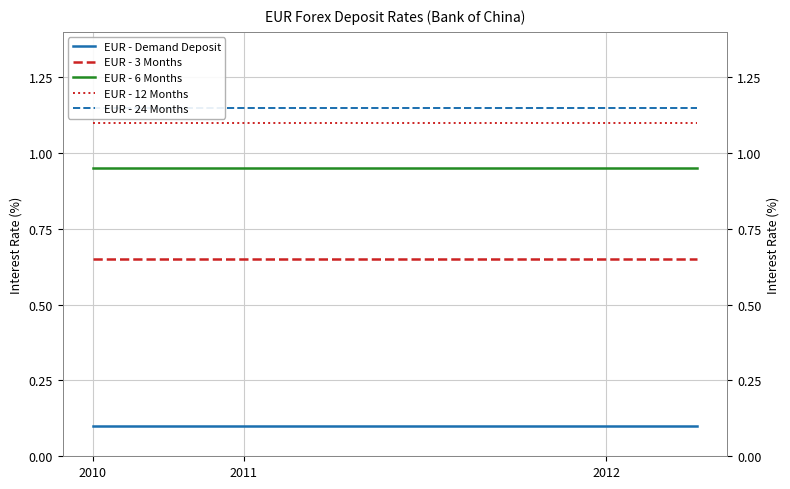

What is the total value across all series at 20?

4.0